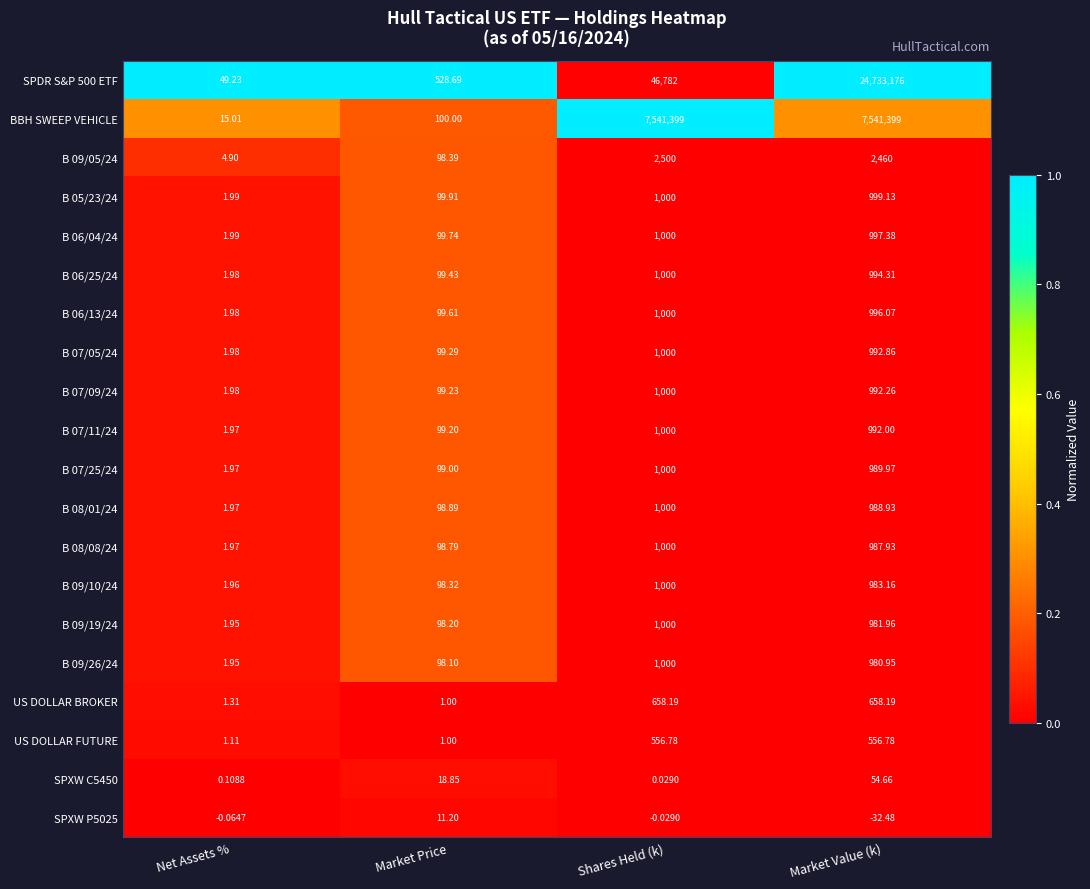

Is the value of US DOLLAR BROKER at Market Price greater than the value of US DOLLAR FUTURE at Shares Held (k)?

No